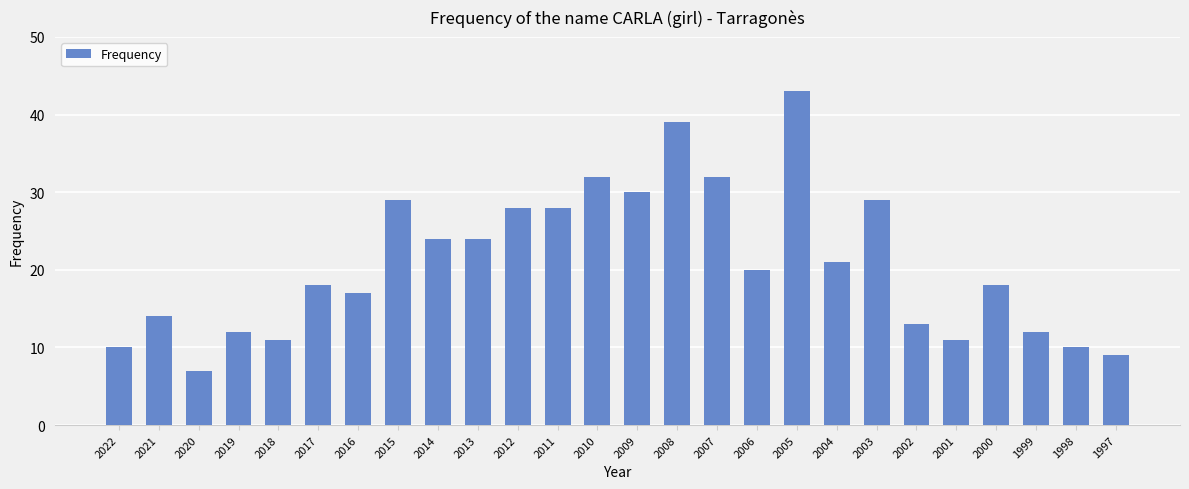

True or false: the data shows 9 at 1997.

True